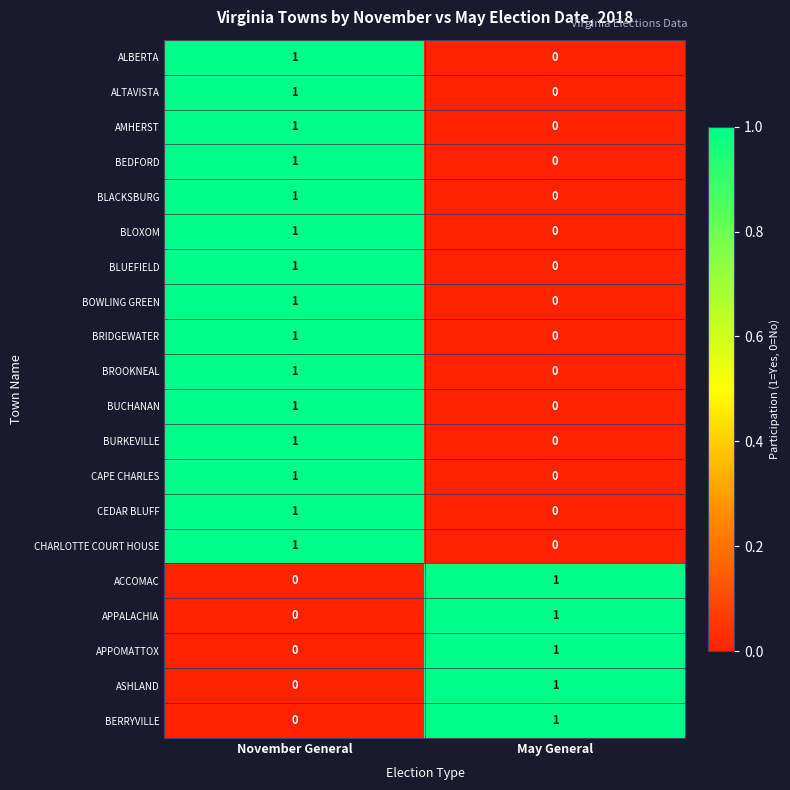

List the labels in order of APPOMATTOX value, smallest first.

November General, May General